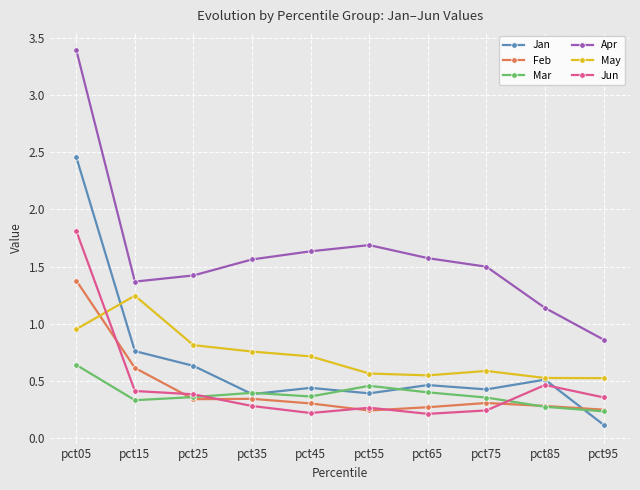

Between pct25 and pct95, which series saw the biggest shift?

Apr